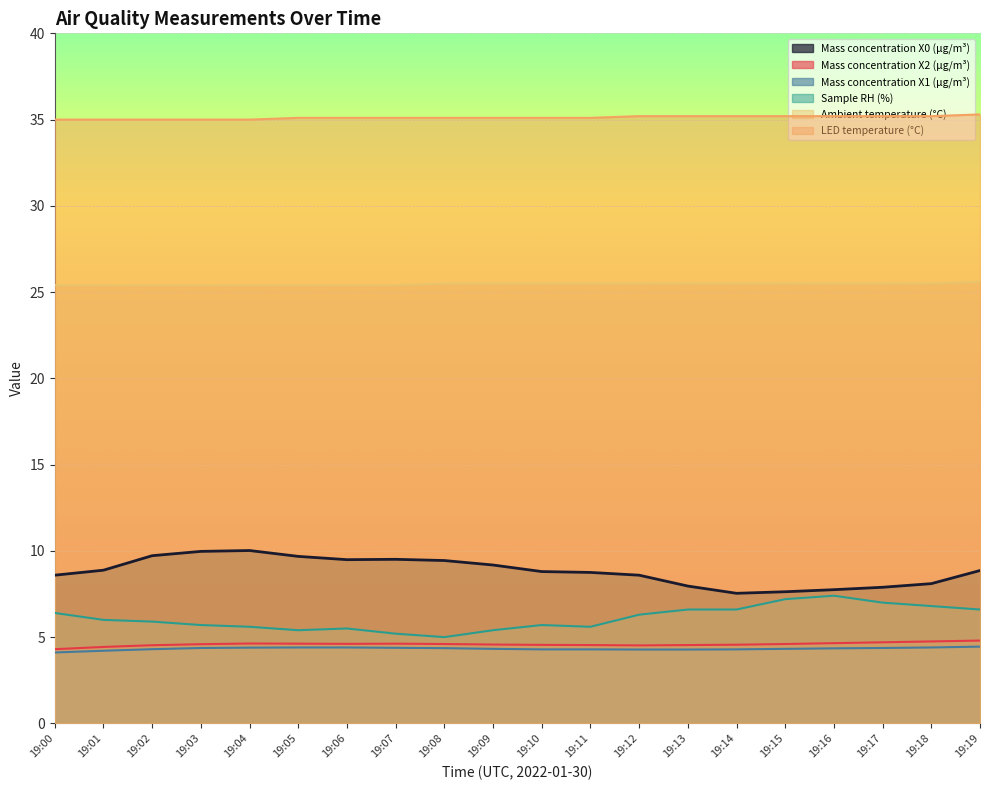

True or false: Sample RH (%) and Mass concentration X2 (μg/m³) cross at least once.

False